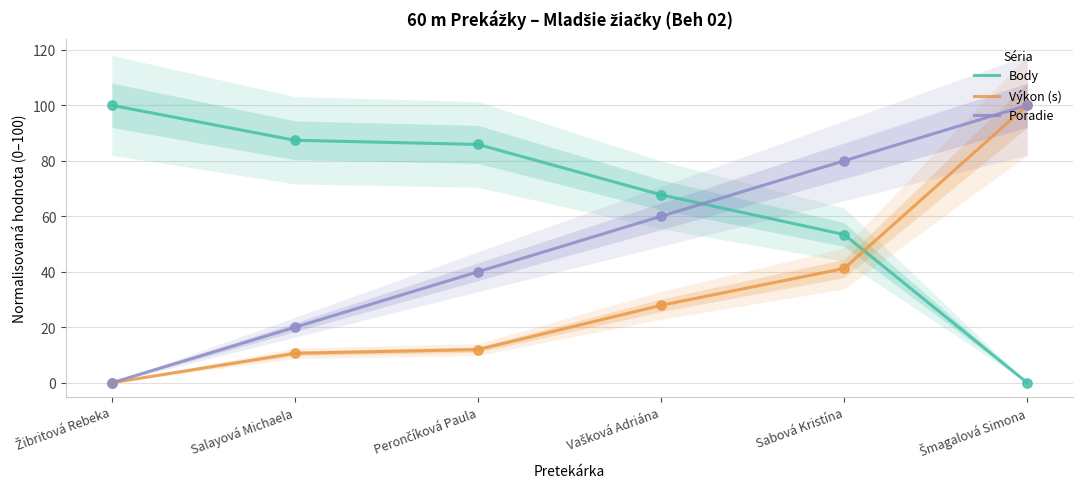

Is the value of Výkon (s) at Sabová Kristína greater than the value of Poradie at Salayová Michaela?

Yes